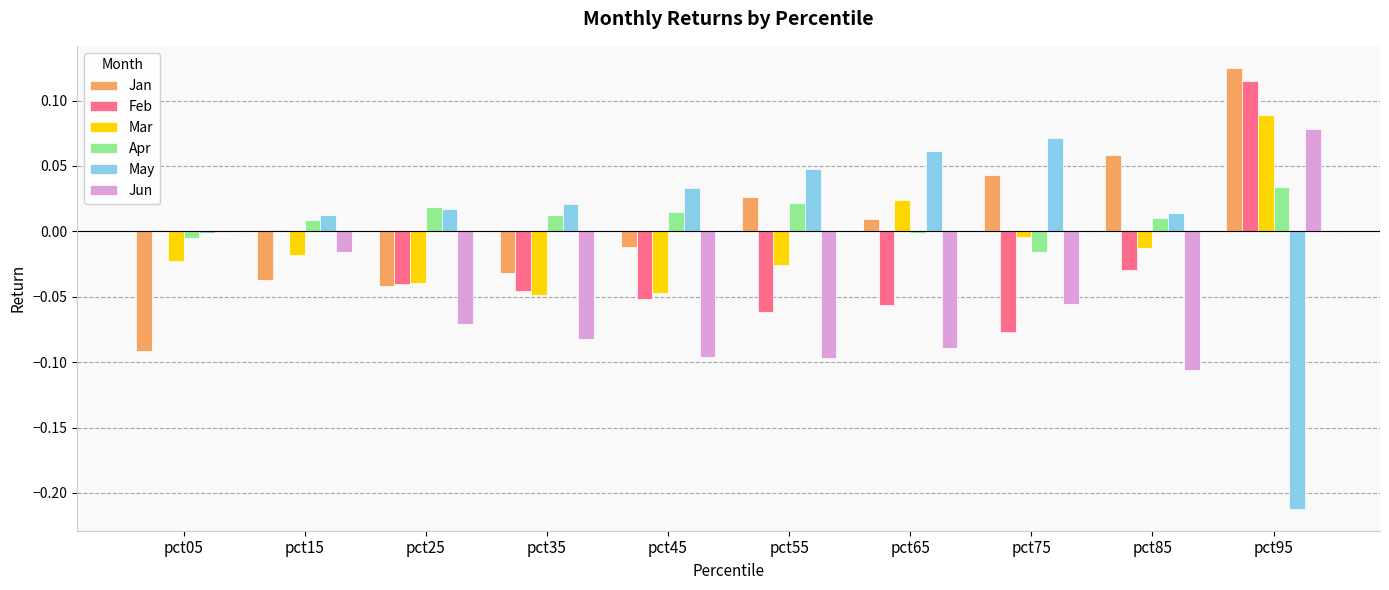

The value of Jun at pct85 is -0.0. True or false?

False